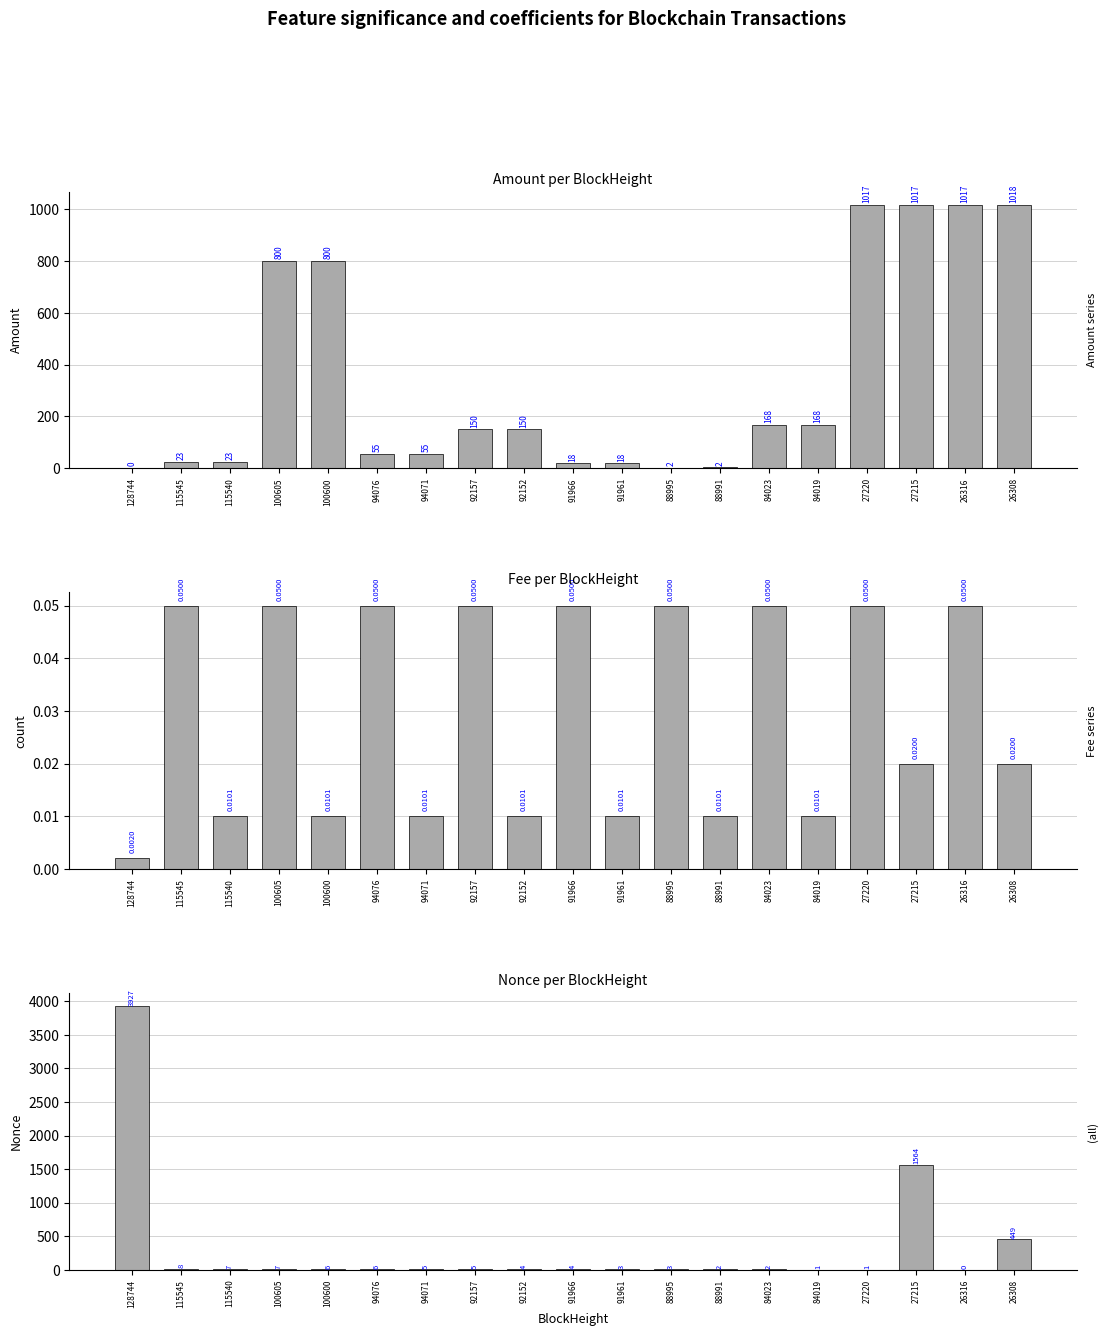

Rank the series at 115545 from lowest to highest value.

Fee, Nonce, Amount